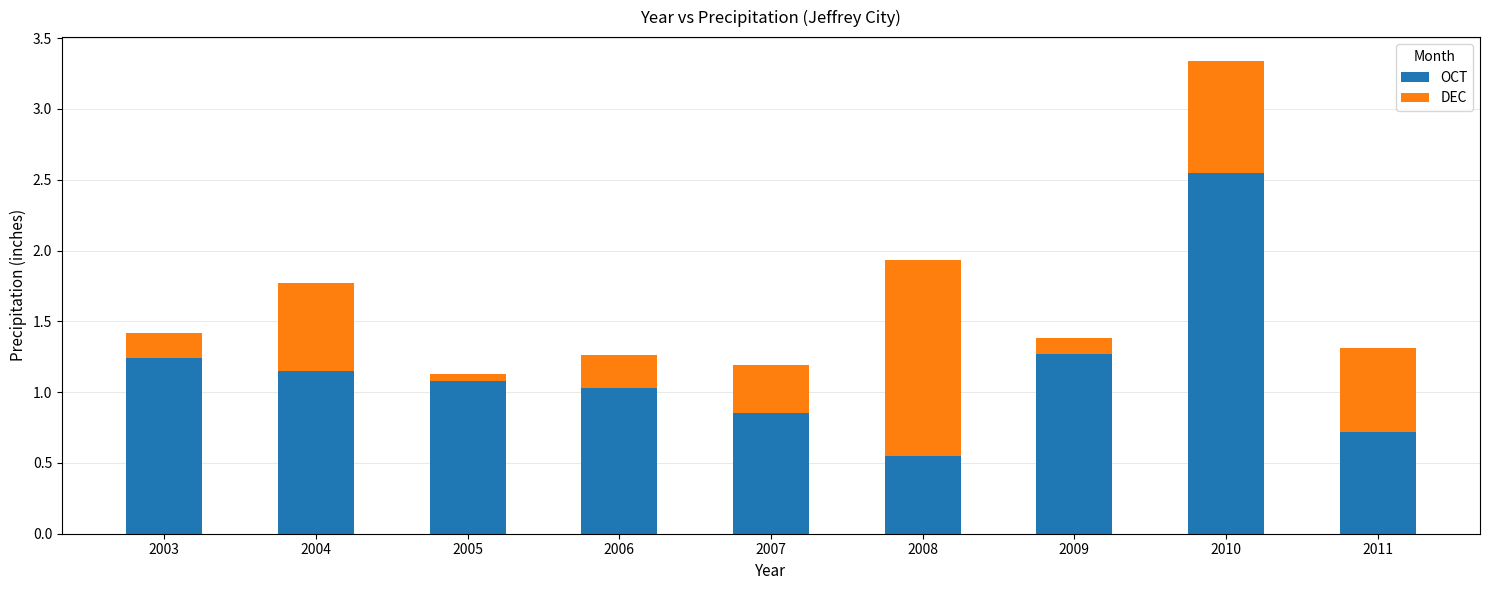

What is the sum of all OCT values?

10.4